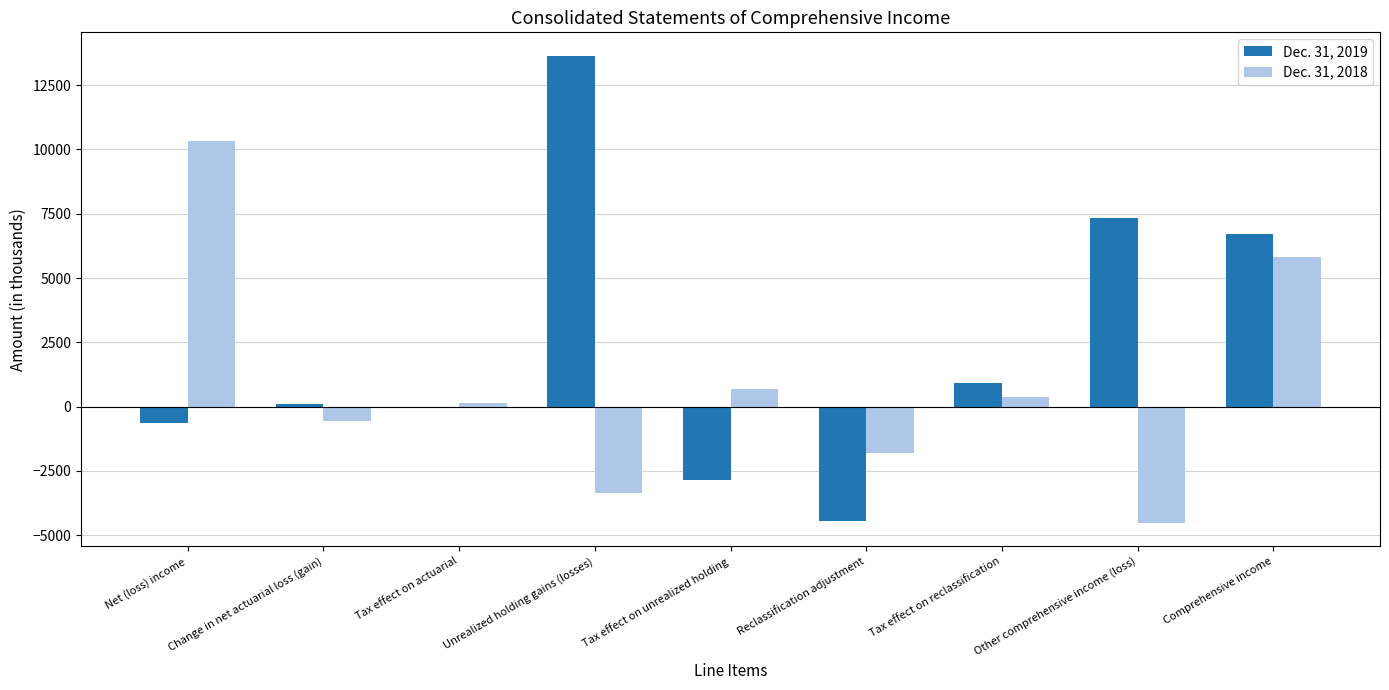

What is the difference between the Dec. 31, 2019 values at Tax effect on reclassification and Comprehensive income?

5786